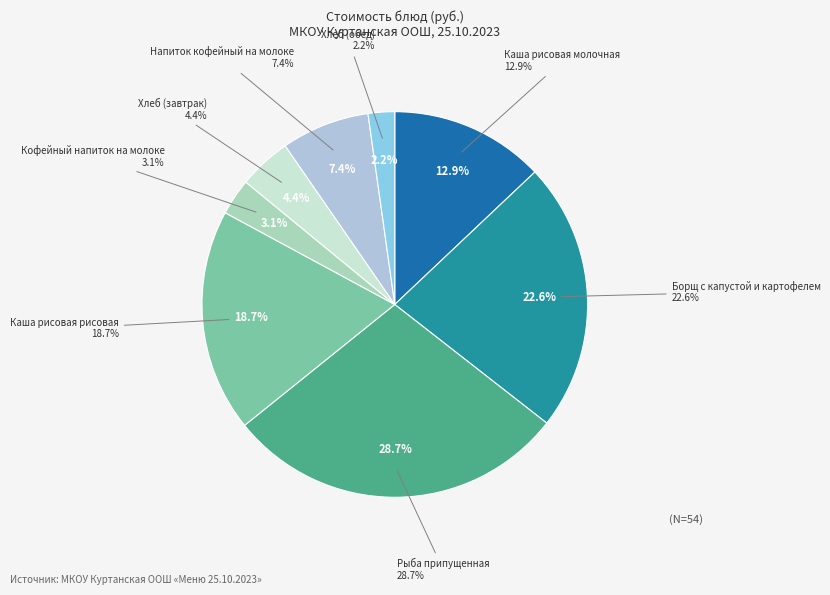

Is it true that Каша рисовая рисовая is 6% of the pie?

False